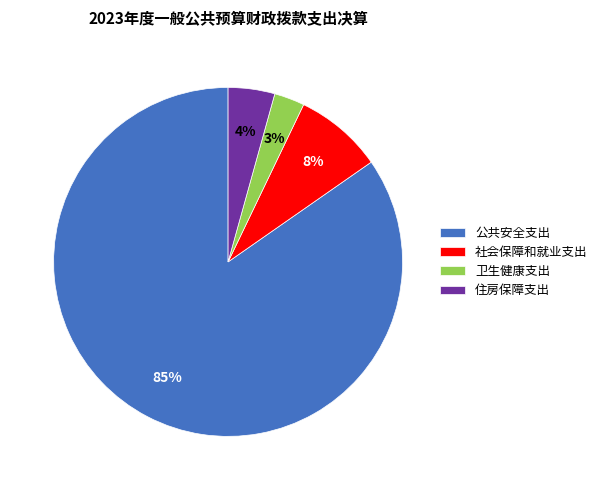

To the nearest percent, what portion does 公共安全支出 represent?

85%